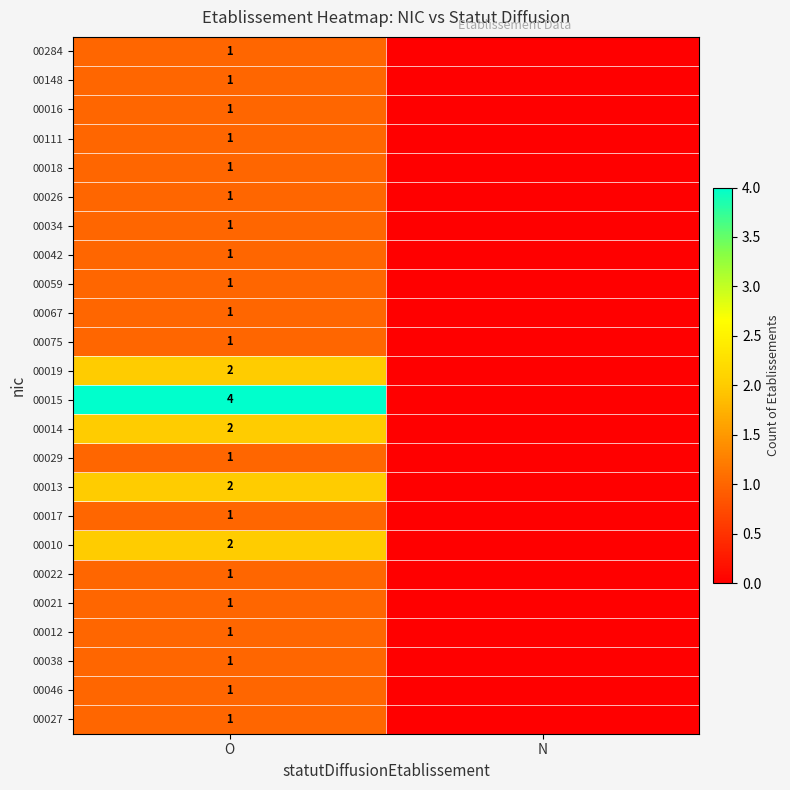

What is the difference between the highest and lowest values at O?

3